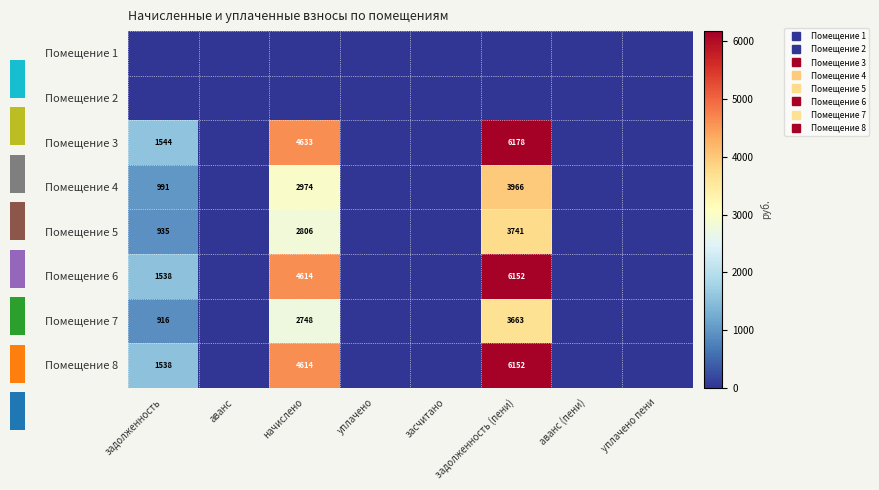

What is the spread (max minus min) of values at задолженность?

1544.4